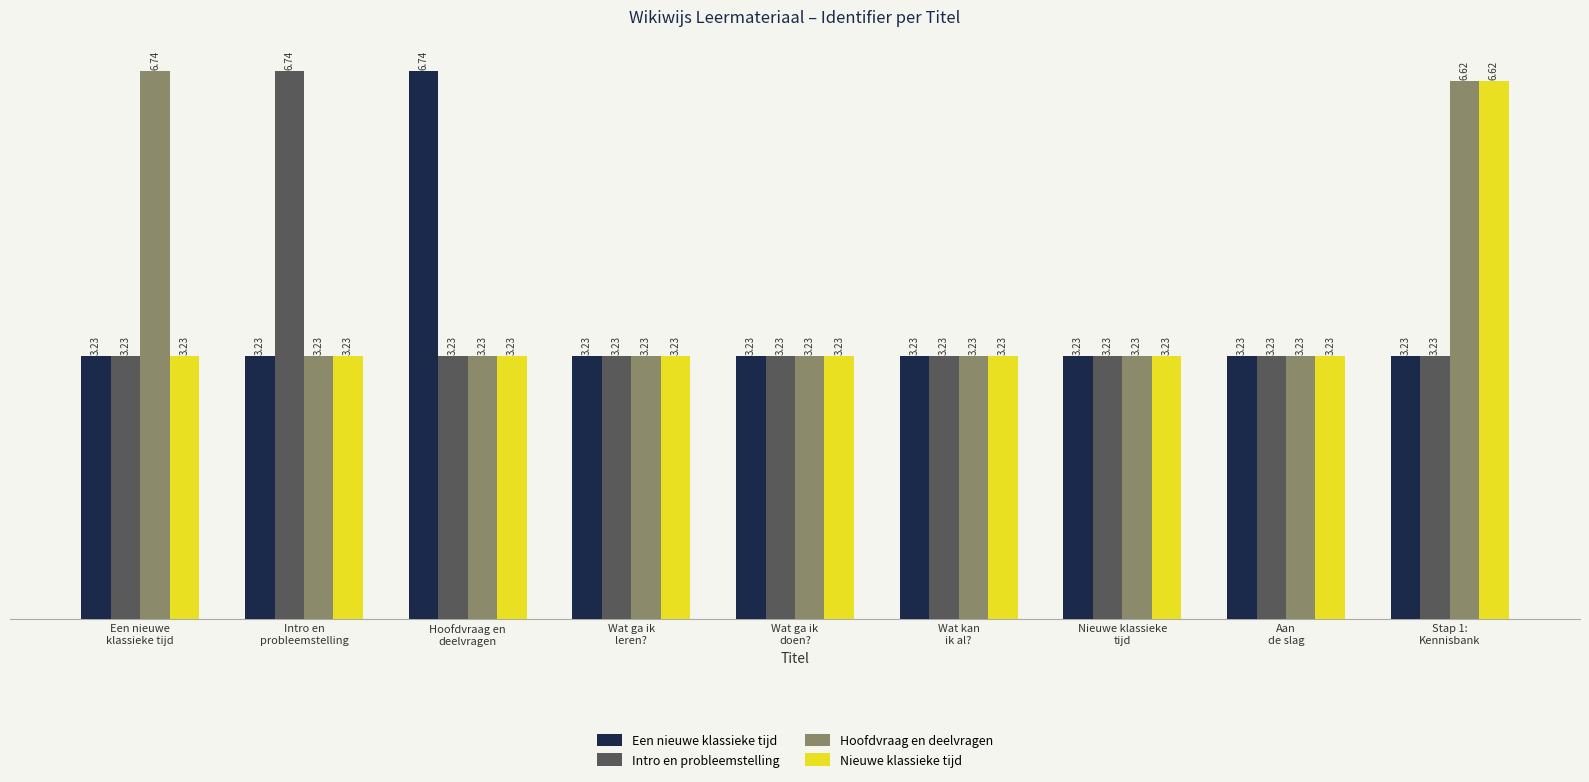

At how many categories does at least one series exceed 6?

4